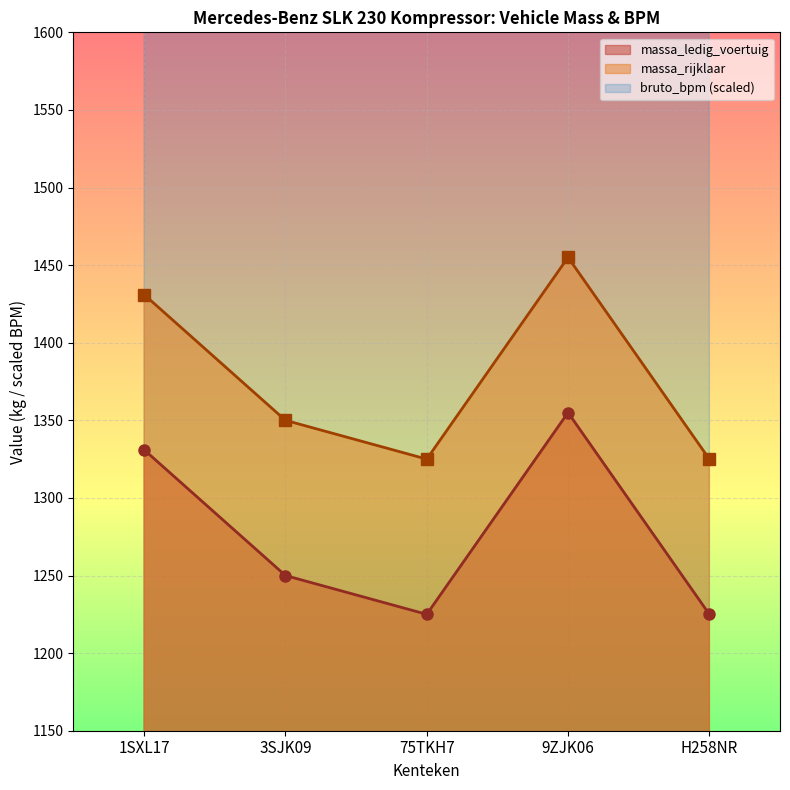

What is the minimum value shown in the chart?

1225